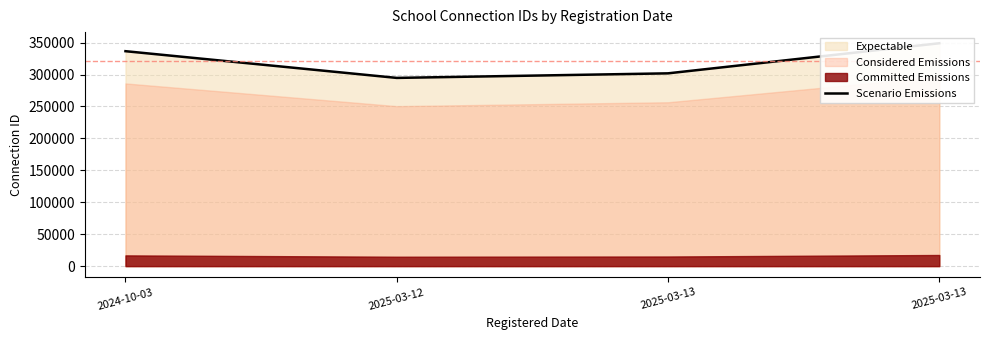

What is the change in value from 2024-10-03 to 2025-03-13?

+12420